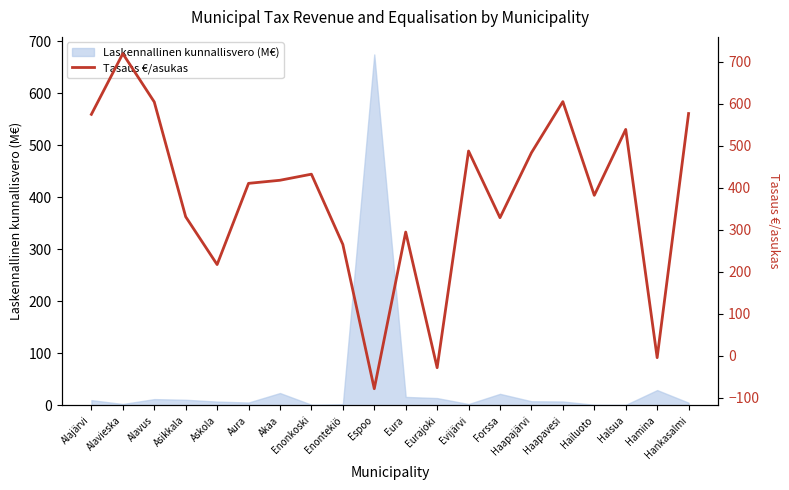

Does the chart have visible grid lines?

No